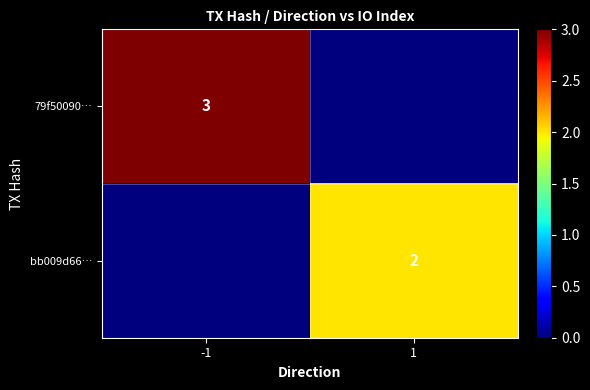

True or false: 79f50090… has a value of 3 at -1.

True